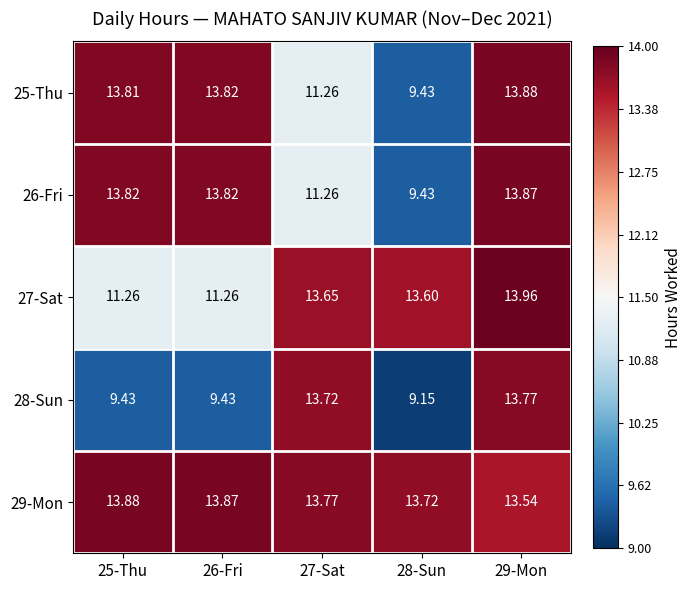

Which series changed the most between 26-Fri and 27-Sat?

28-Sun